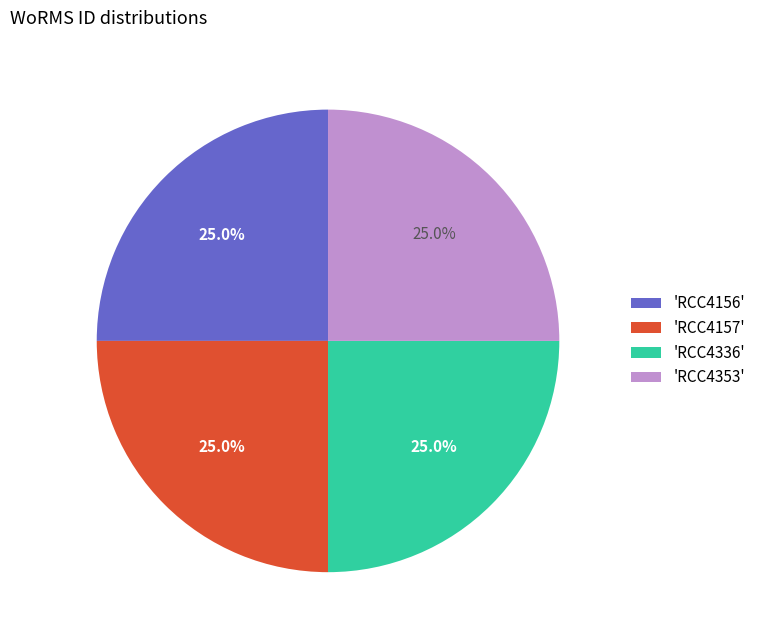

Does 'RCC4353' represent more than half of the total?

No